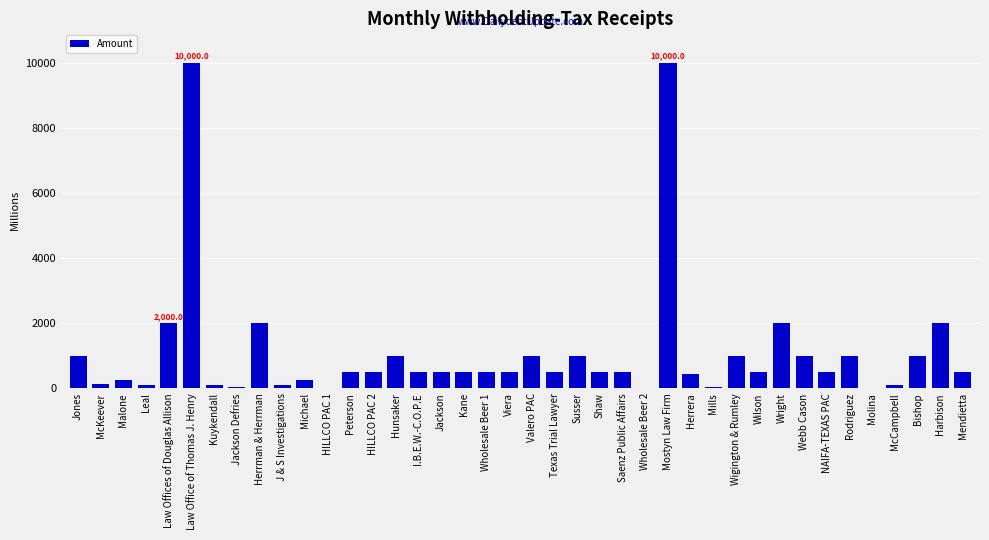

What is the sum of all values?

44126.6